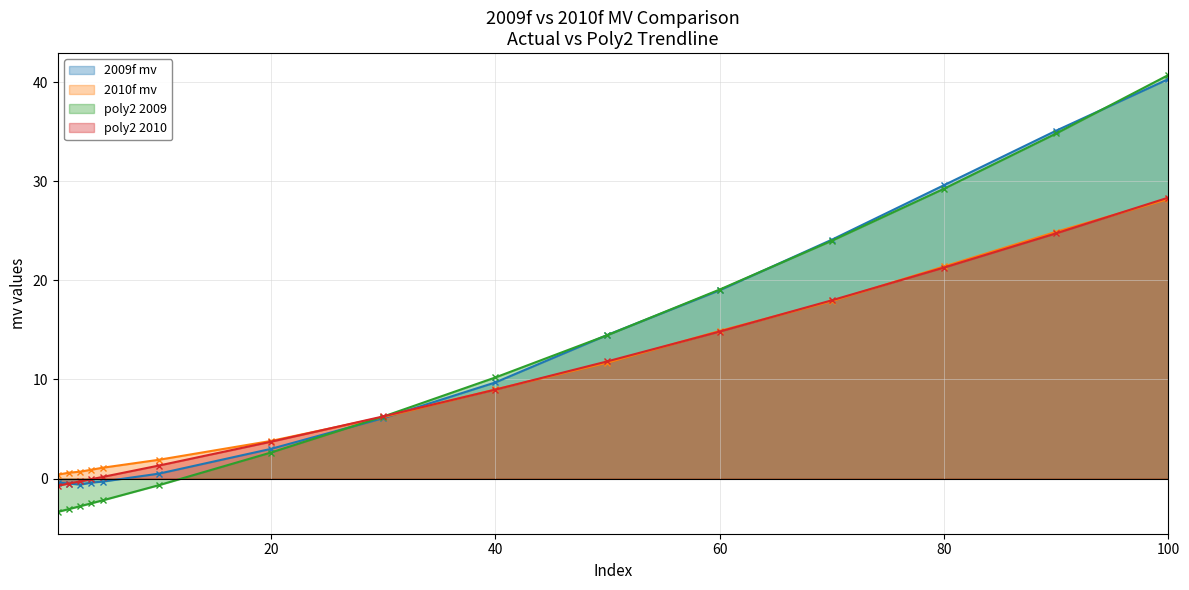

At 10, list the series in order from smallest to largest.

poly2 2009, 2009f mv, poly2 2010, 2010f mv